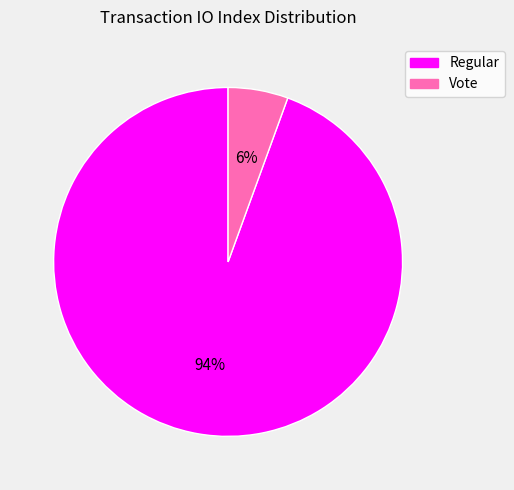

To the nearest percent, what is the average slice percentage?

50%